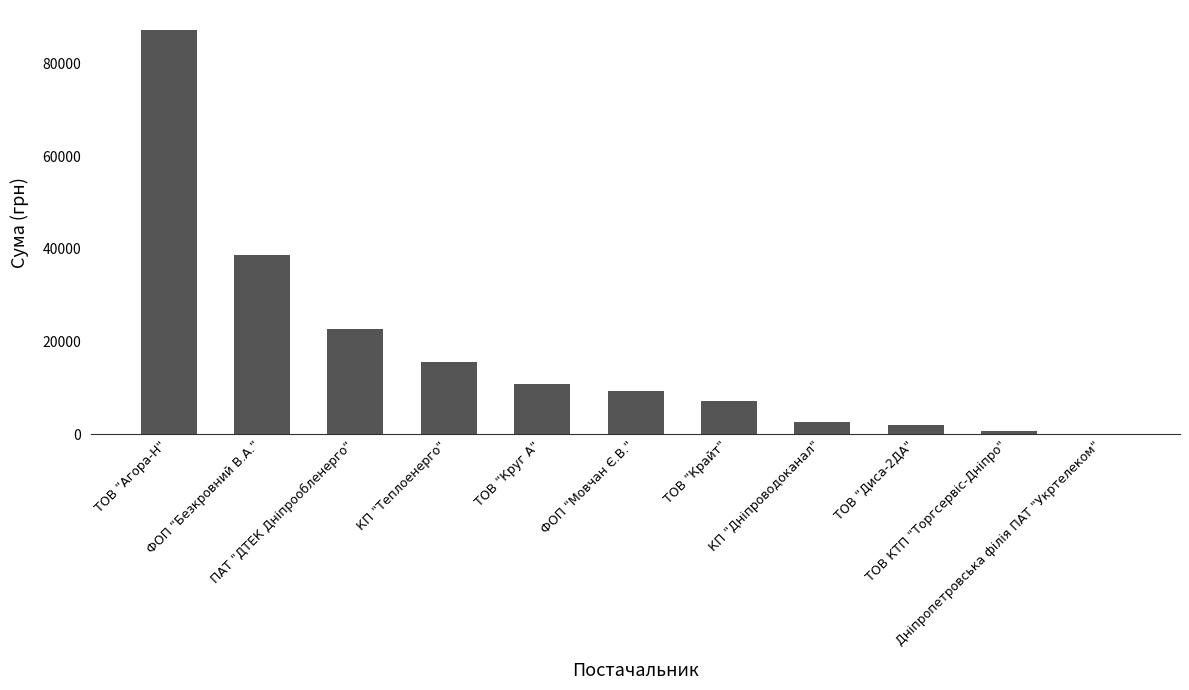

What is the sum of all values?

197137.1